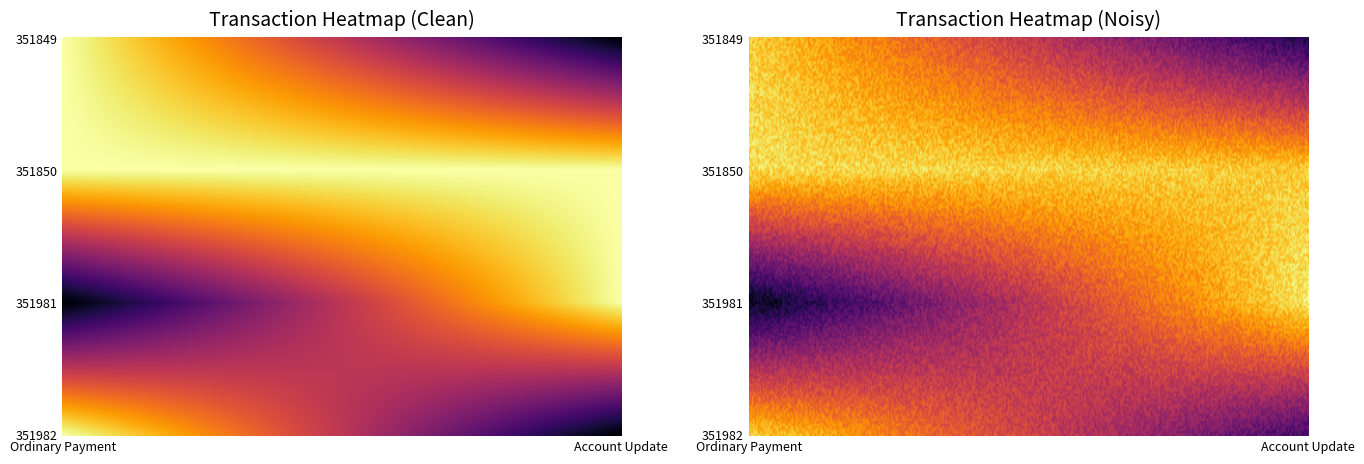

Reading left to right, extract all data points from this chart.

351982: Ordinary Payment=1	Account Update=0
351981: Ordinary Payment=0	Account Update=1
351850: Ordinary Payment=1	Account Update=1
351849: Ordinary Payment=1	Account Update=0